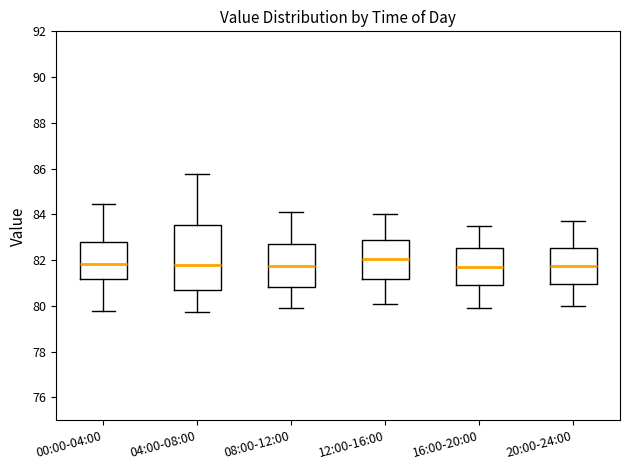

Reading left to right, read every box against the y-axis: the position of its median line, the range the box covers, and the ends of its whiskers. The values are not printed on the chart, so give them approximately, as read against the axis.

00:00-04:00: median 81.8, box 81.2 to 82.8, whiskers 79.8 to 84.4
04:00-08:00: median 81.8, box 80.6 to 83.6, whiskers 79.8 to 85.8
08:00-12:00: median 81.8, box 80.8 to 82.8, whiskers 80.0 to 84.2
12:00-16:00: median 82.0, box 81.2 to 83.0, whiskers 80.2 to 84.0
16:00-20:00: median 81.8, box 81.0 to 82.6, whiskers 80.0 to 83.6
20:00-24:00: median 81.8, box 81.0 to 82.6, whiskers 80.0 to 83.8